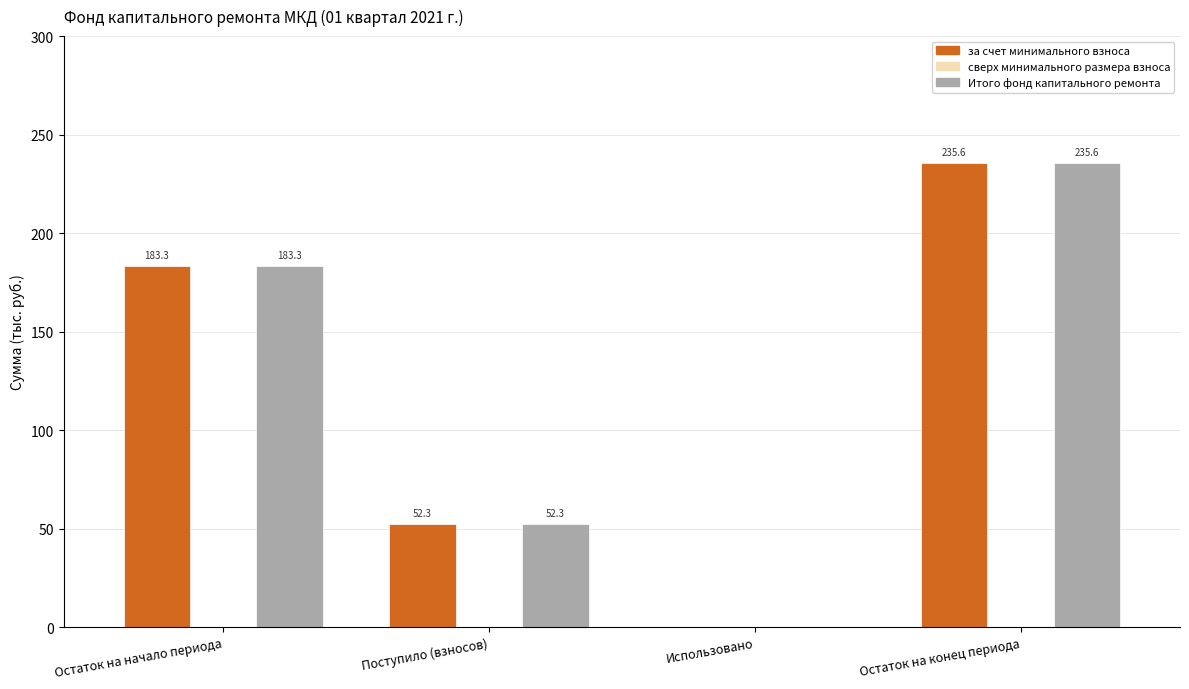

Reading left to right, list all the values displayed in this chart.

за счет минимального взноса: Остаток на начало периода=183.3	Поступило (взносов)=52.3	Использовано=0.0	Остаток на конец периода=235.6
Итого фонд капитального ремонта: Остаток на начало периода=183.3	Поступило (взносов)=52.3	Использовано=0.0	Остаток на конец периода=235.6